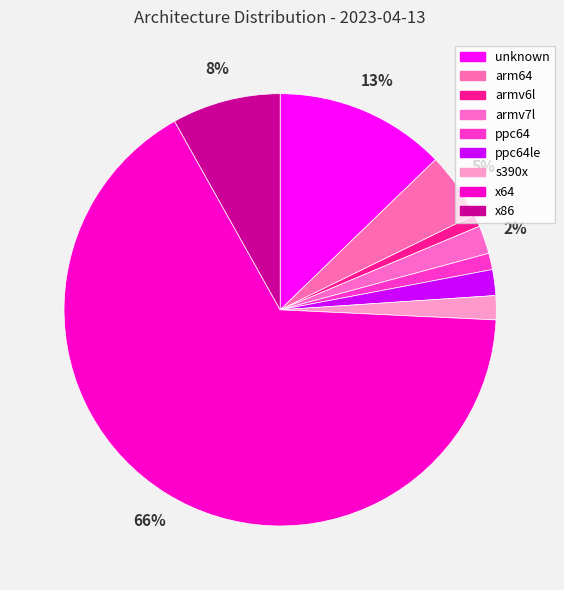

The armv7l slice represents 9% of the pie. True or false?

False